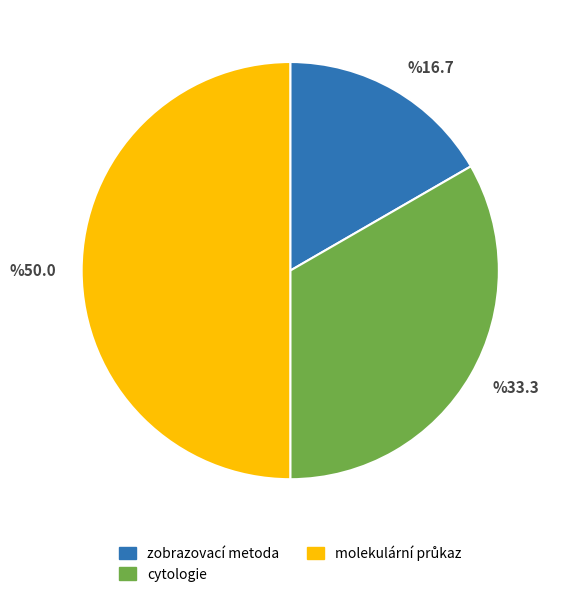

Is it true that zobrazovací metoda is 4% of the pie?

False